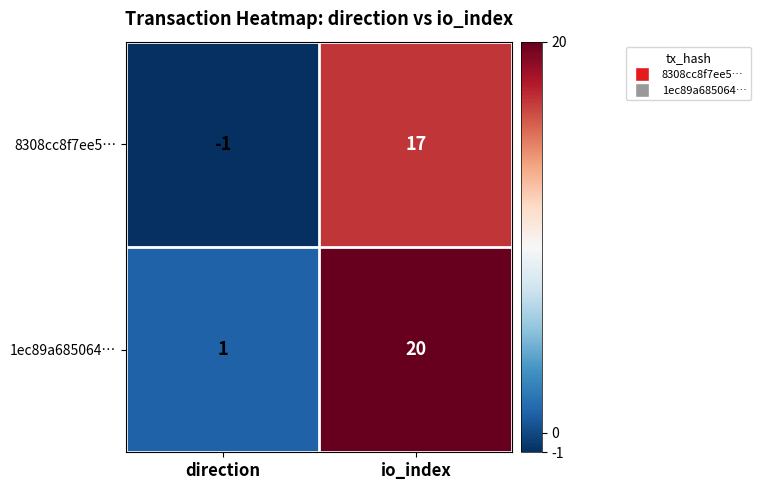

Between direction and io_index, which series saw the biggest shift?

1ec89a685064…